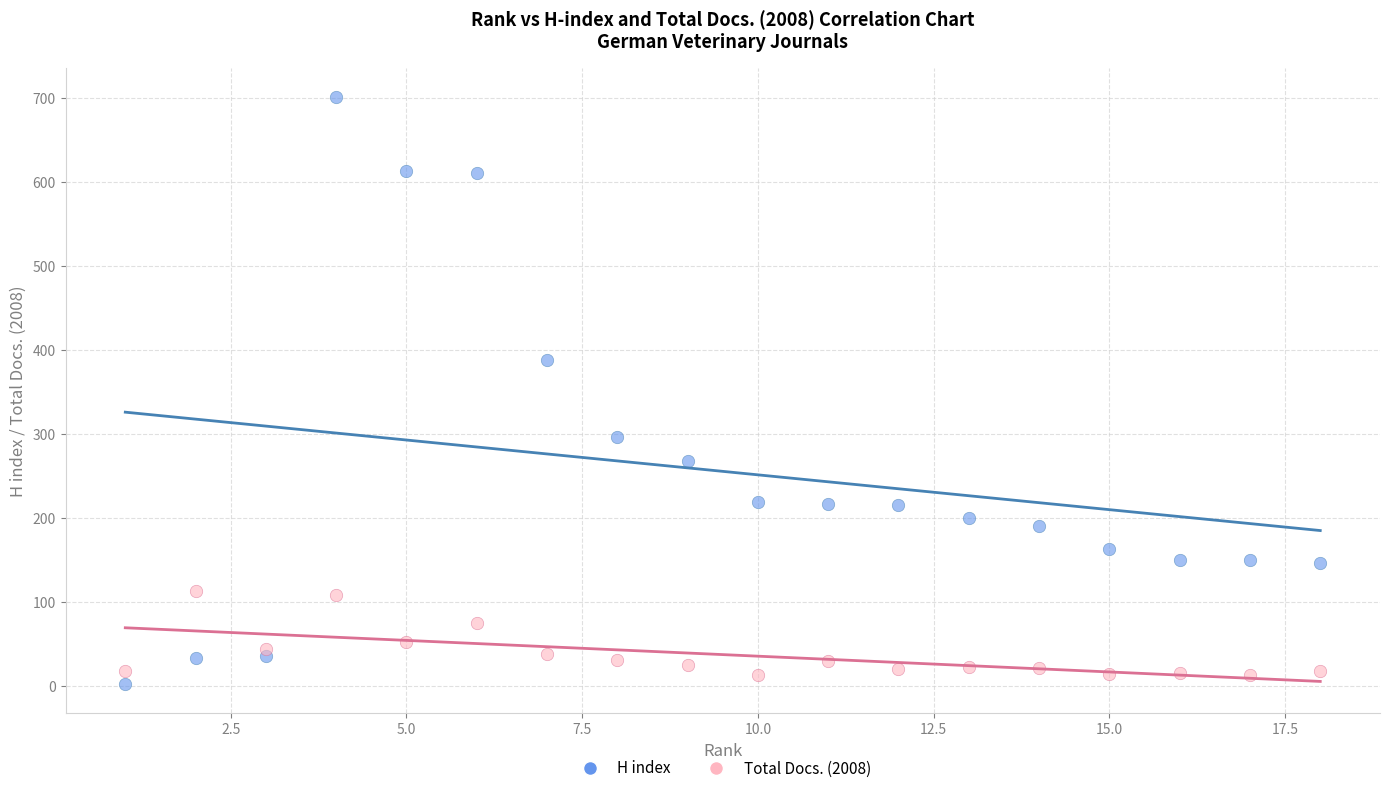

What are all the series names shown in the legend?

H index, Total Docs. (2008)